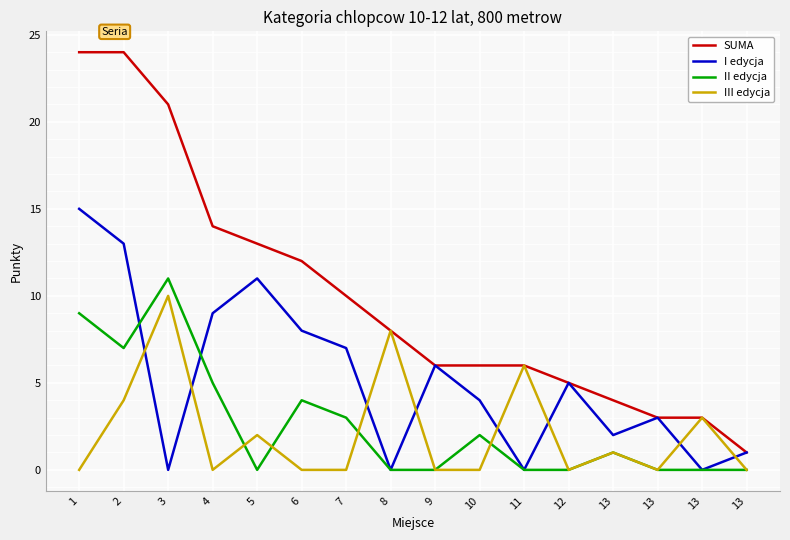

What are all the series names shown in the legend?

SUMA, I edycja, II edycja, III edycja